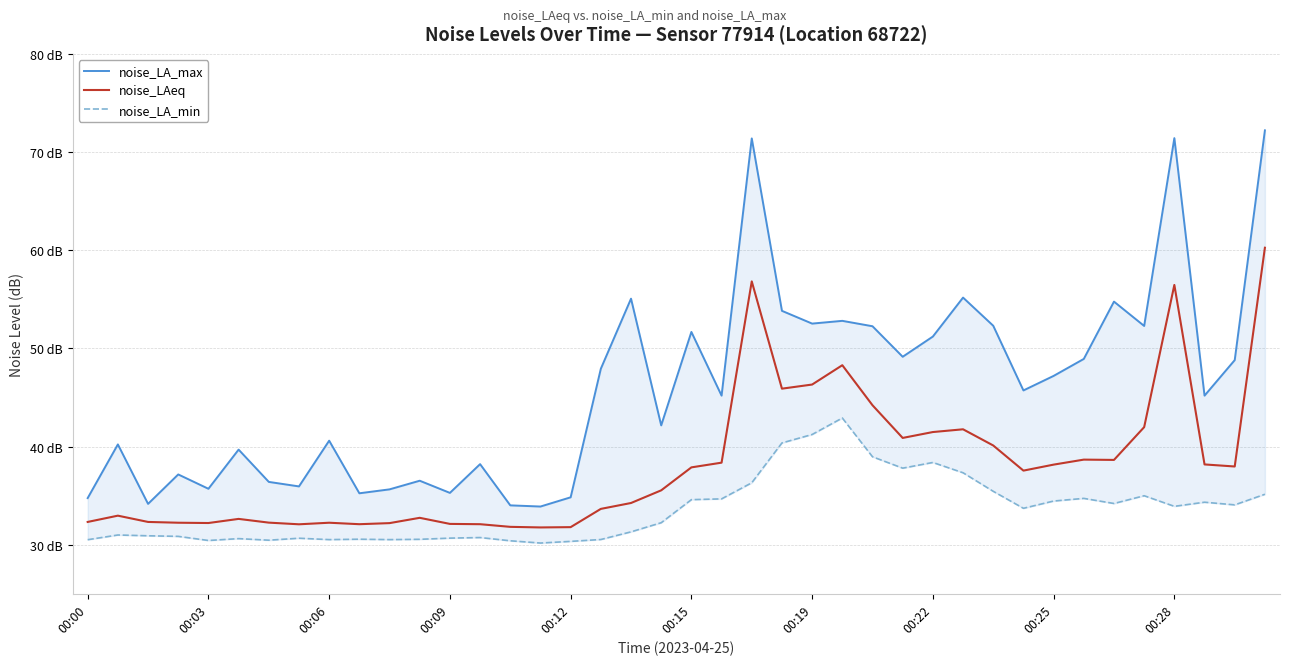

How many categories are shown in the chart?

40